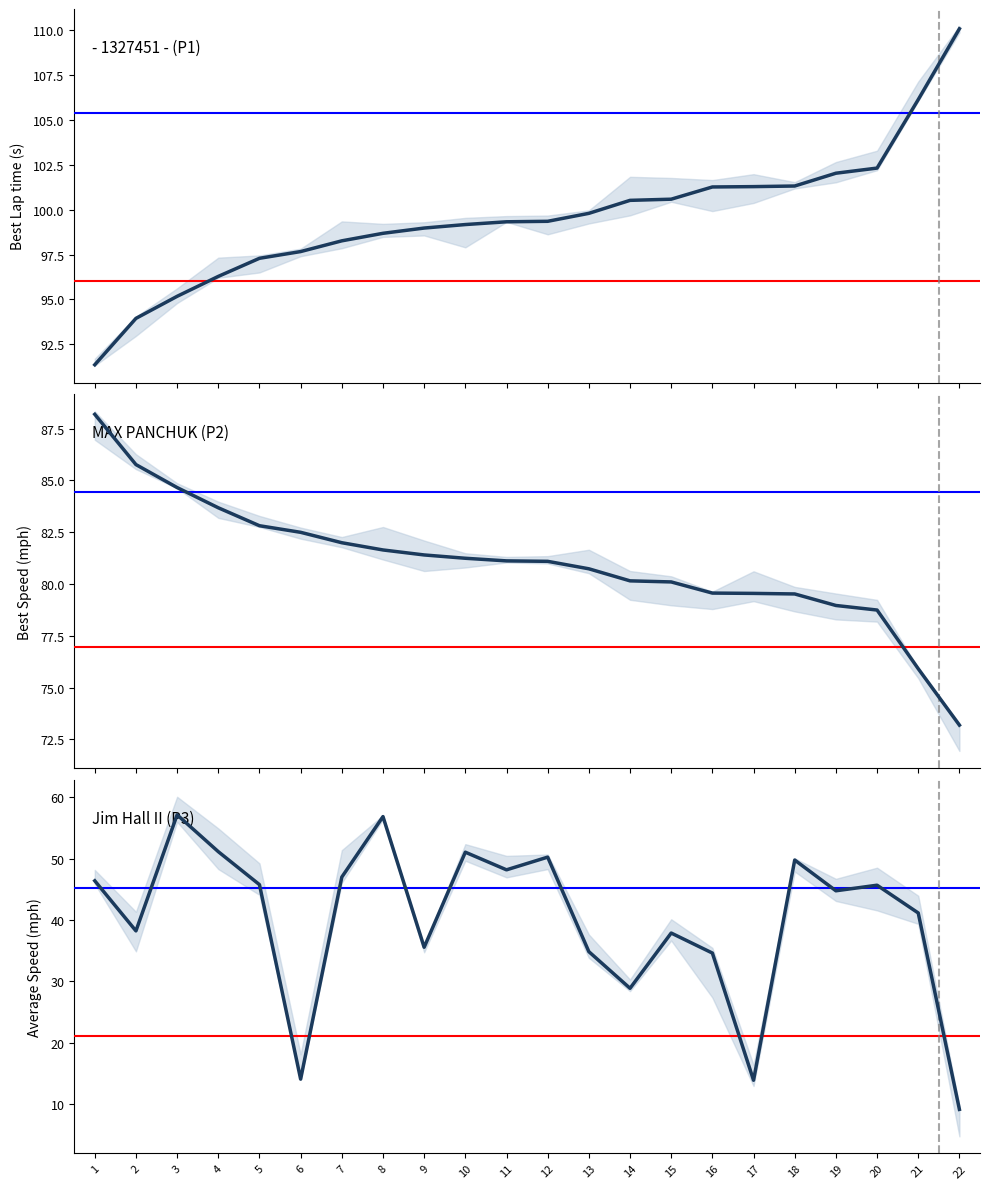

How many series are shown in this chart?

3